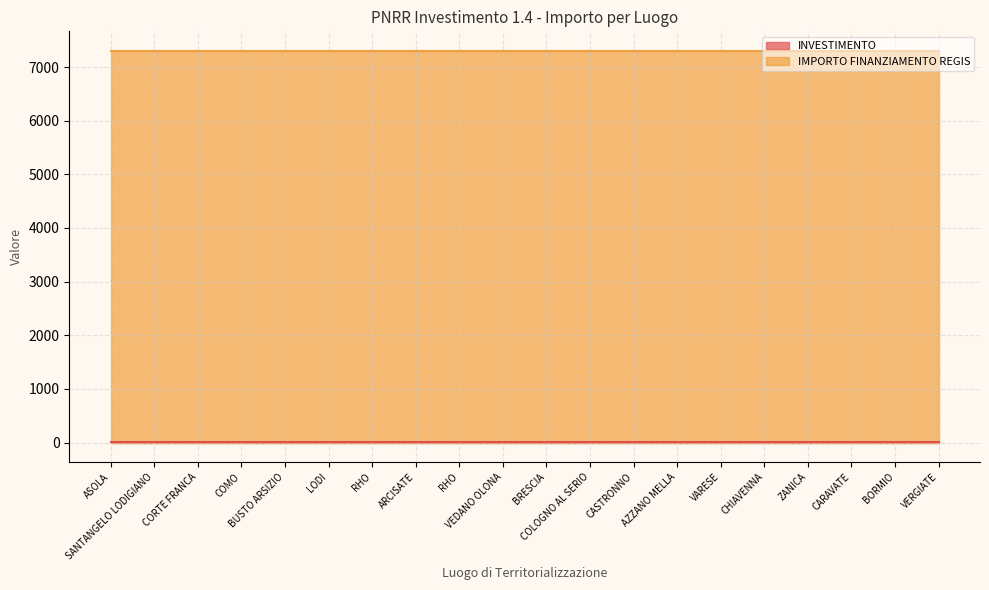

The IMPORTO FINANZIAMENTO REGIS series shows 7301.0 at BUSTO ARSIZIO. True or false?

True